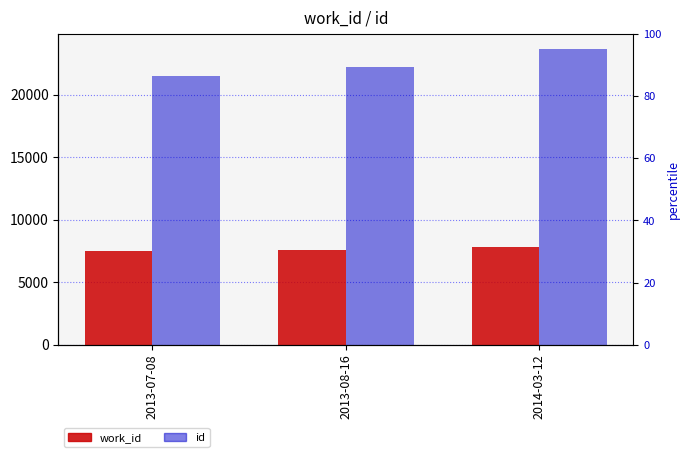

The value of id at 2013-07-08 is 21518. True or false?

True